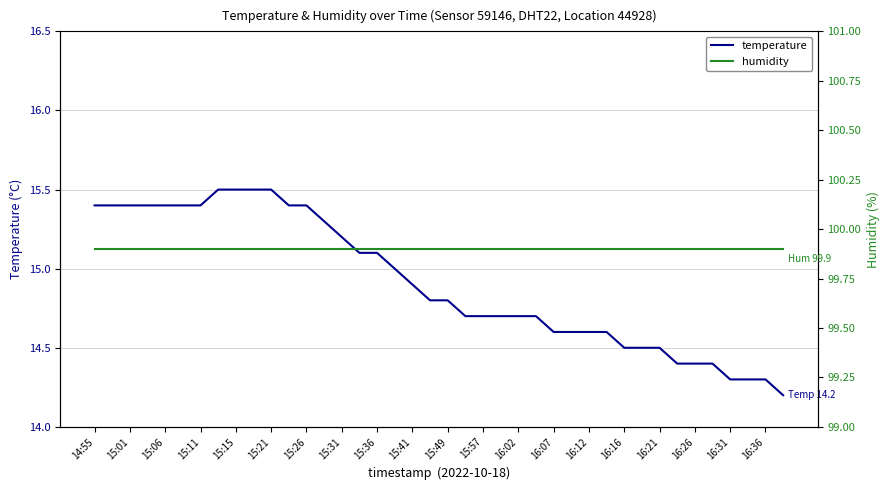

True or false: temperature has a value of 23.4 at 16:31.

False